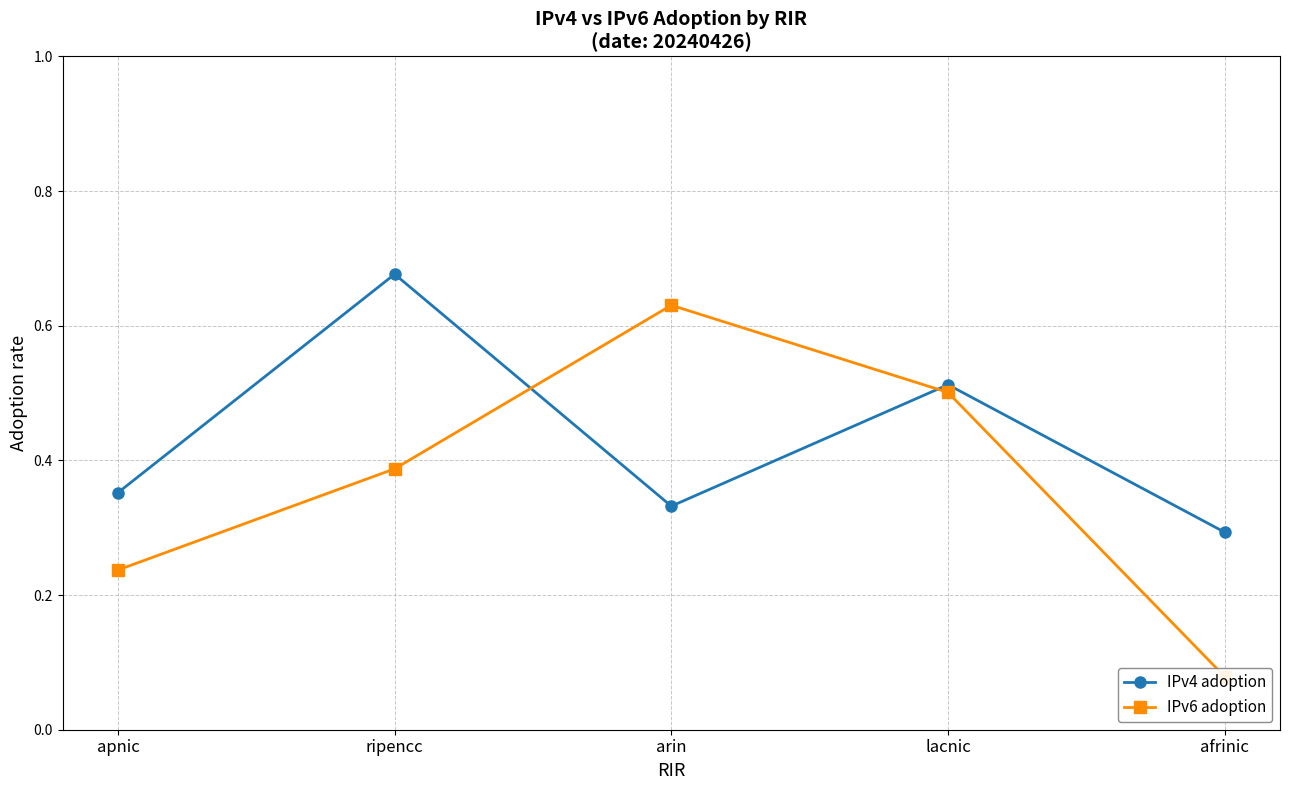

Reading left to right, extract all data points from this chart.

IPv4 adoption: apnic=0.4	ripencc=0.7	arin=0.3	lacnic=0.5	afrinic=0.3
IPv6 adoption: apnic=0.2	ripencc=0.4	arin=0.6	lacnic=0.5	afrinic=0.1